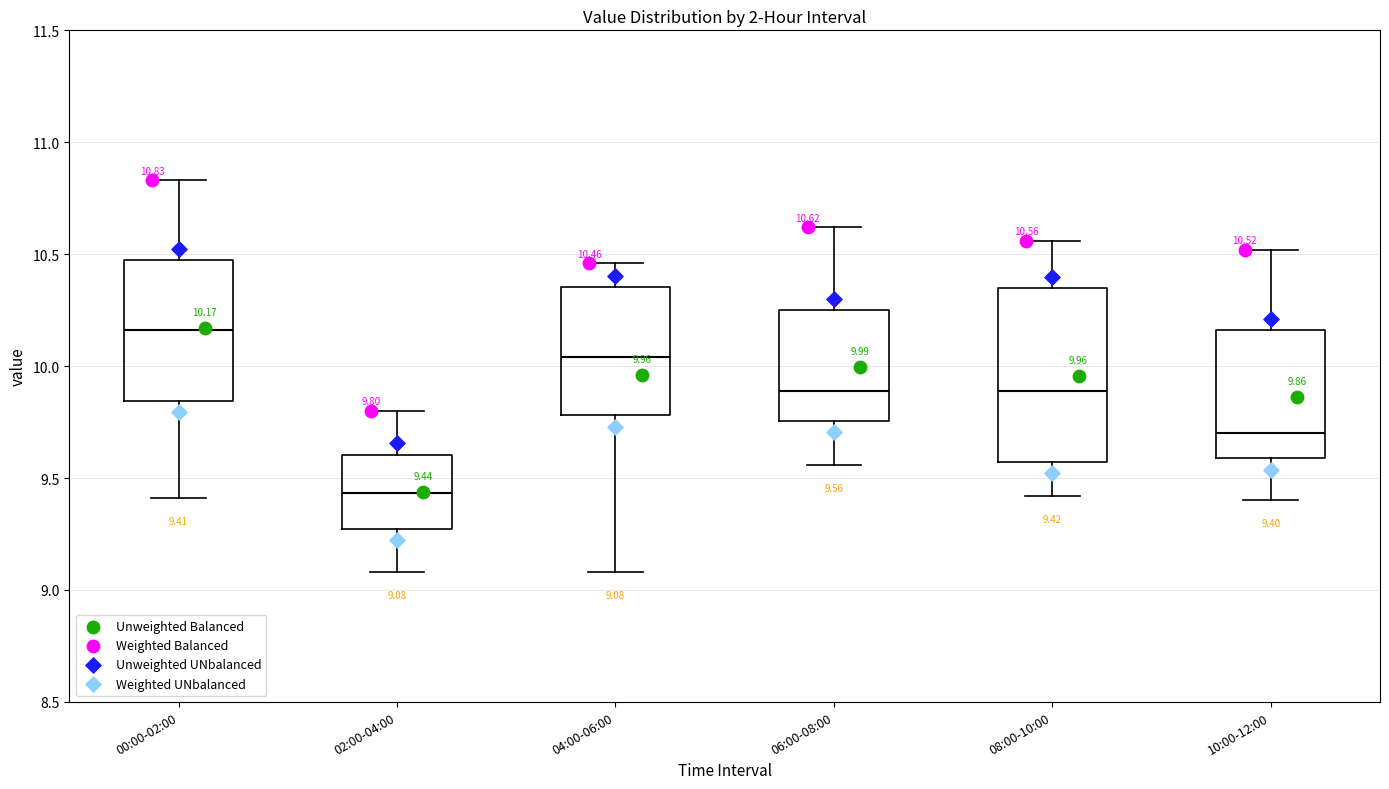

Comparing the boxes themselves (not the whiskers), which one is the tallest?

08:00-10:00